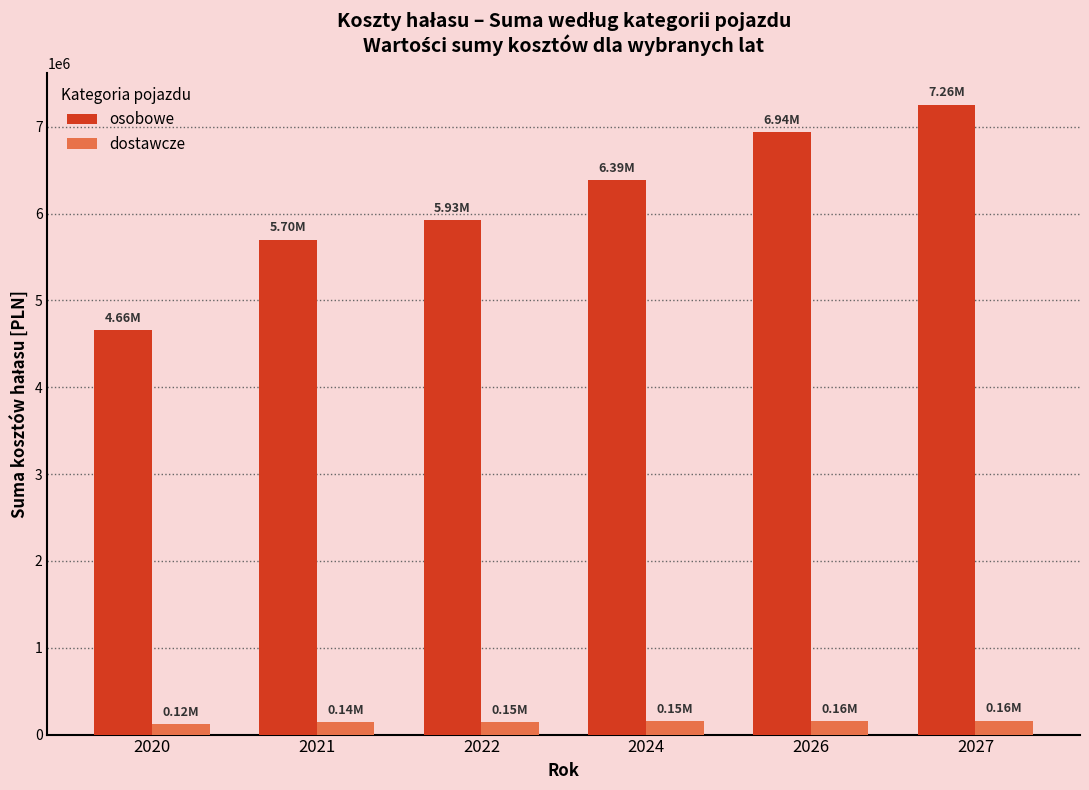

Rank the series by their maximum value, from highest to lowest.

osobowe, dostawcze